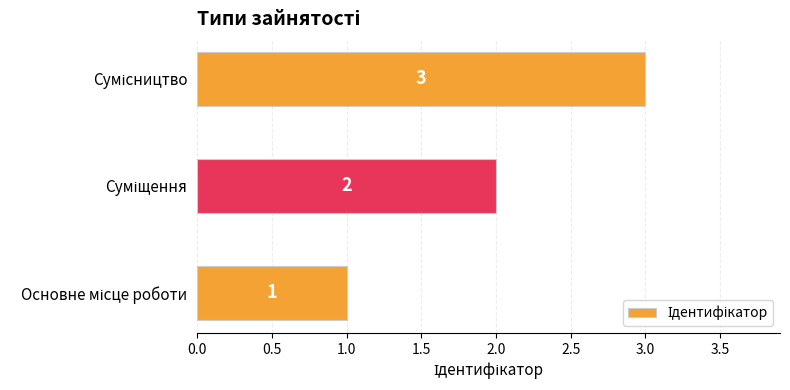

What is the maximum value shown in the chart?

3